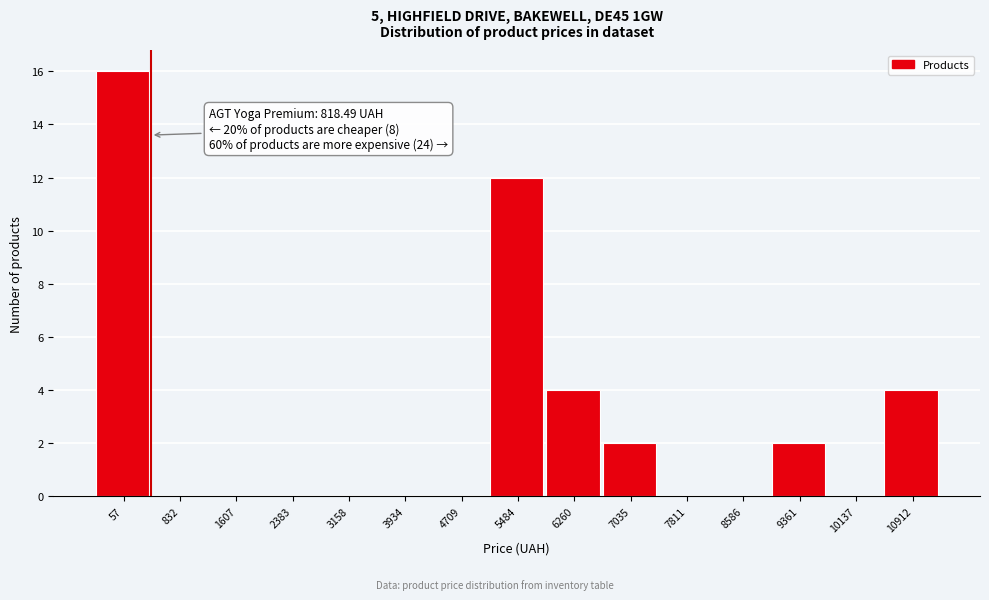

Reading left to right, list all the values displayed in this chart.

57=16	832=0	1607=0	2383=0	3158=0	3934=0	4709=0	5484=12	6260=4	7035=2	7811=0	8586=0	9361=2	10137=0	10912=4